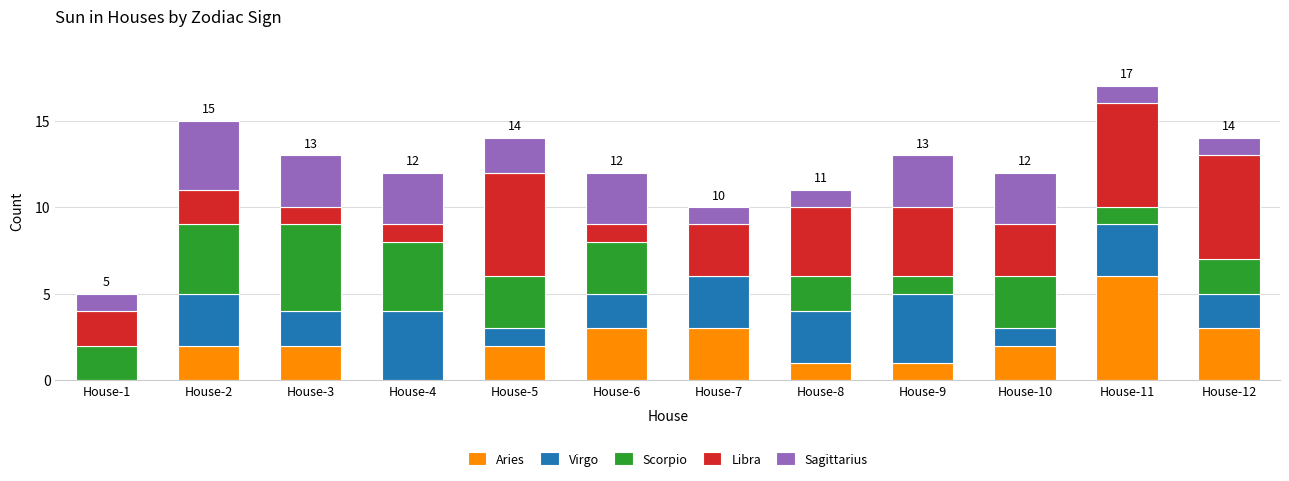

The value of Aries at House-4 is 2. True or false?

False